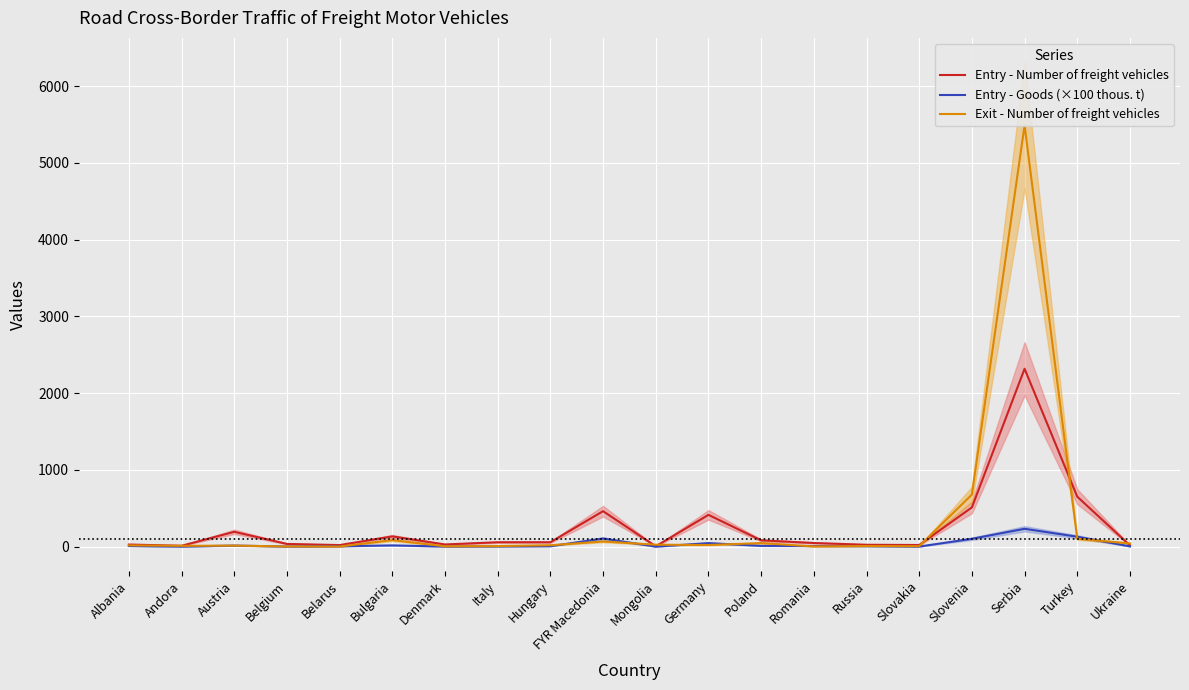

Is it true that Entry - Number of freight vehicles equals 511.0 at Slovenia?

True